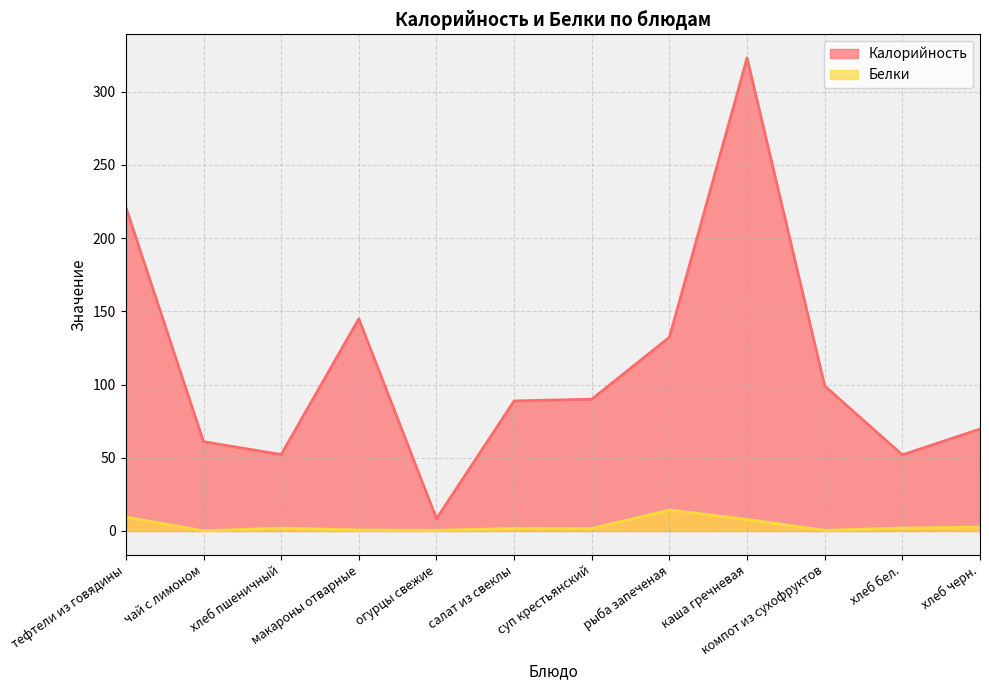

Reading left to right, list all the values displayed in this chart.

Калорийность: 221.0	61.0	52.2	144.9	8.4	88.8	90.0	132.3	323.0	99.0	52.0	69.6
Белки: 9.5	0.1	2.0	0.7	0.5	1.7	1.7	14.3	7.8	0.5	2.0	2.6